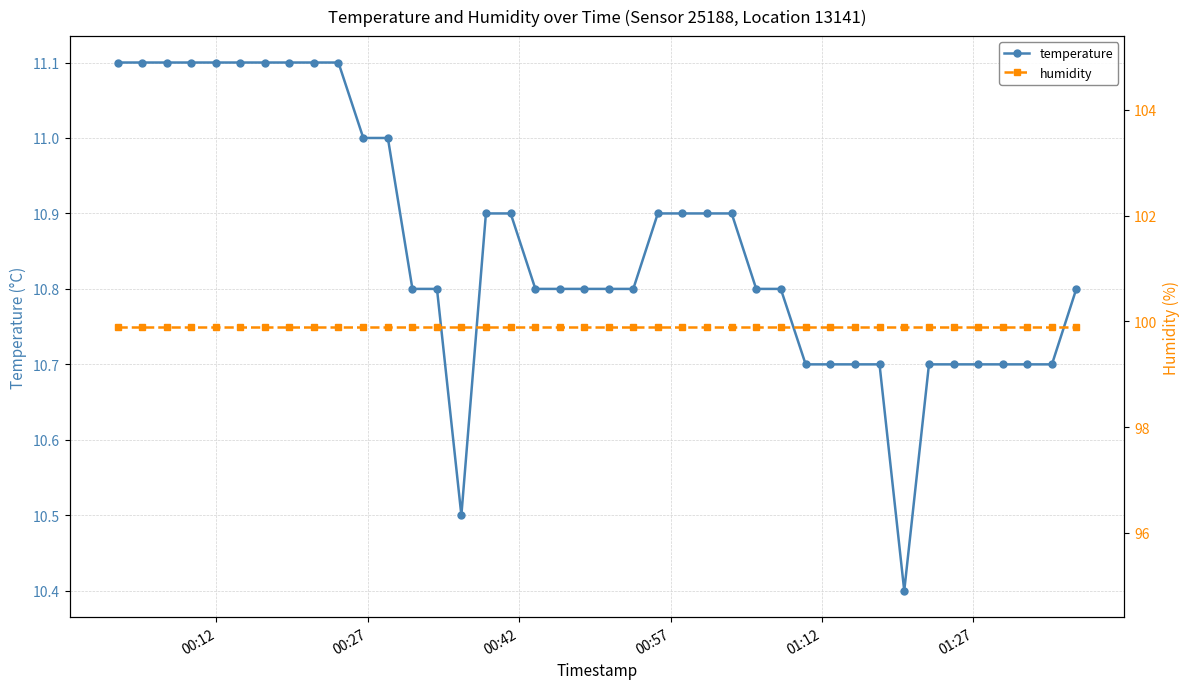

What is the minimum value for temperature?

10.4